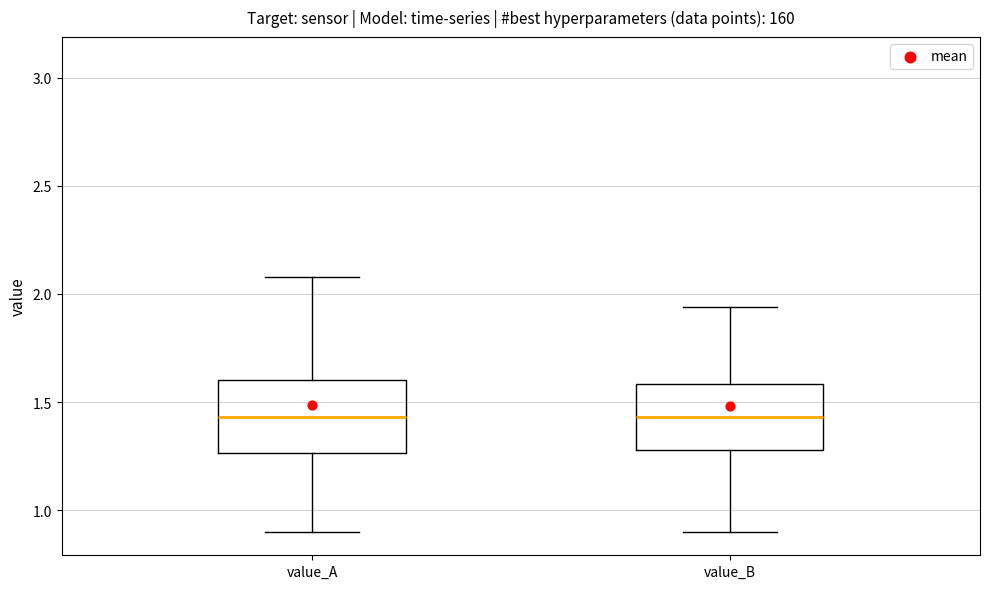

Reading left to right, read every box against the y-axis: the position of its median line, the range the box covers, and the ends of its whiskers. The values are not printed on the chart, so give them approximately, as read against the axis.

value_A: median 1.45, box 1.25 to 1.60, whiskers 0.90 to 2.10
value_B: median 1.45, box 1.30 to 1.60, whiskers 0.90 to 1.95